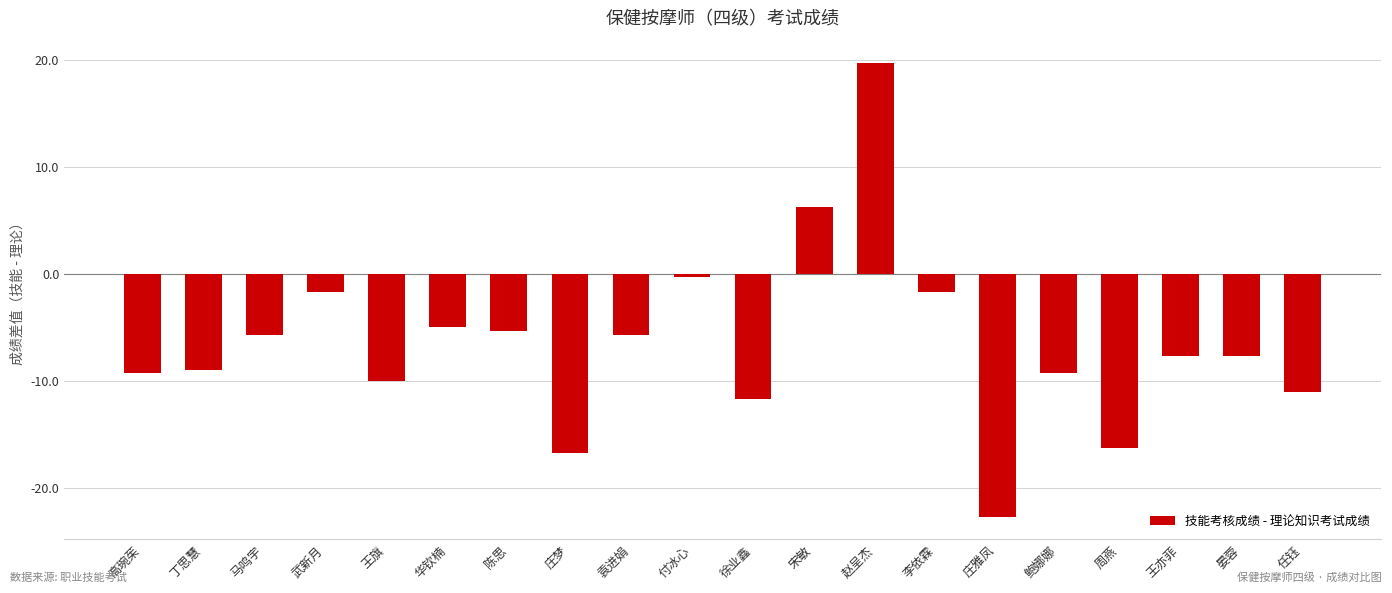

What is the maximum value shown in the chart?

19.7